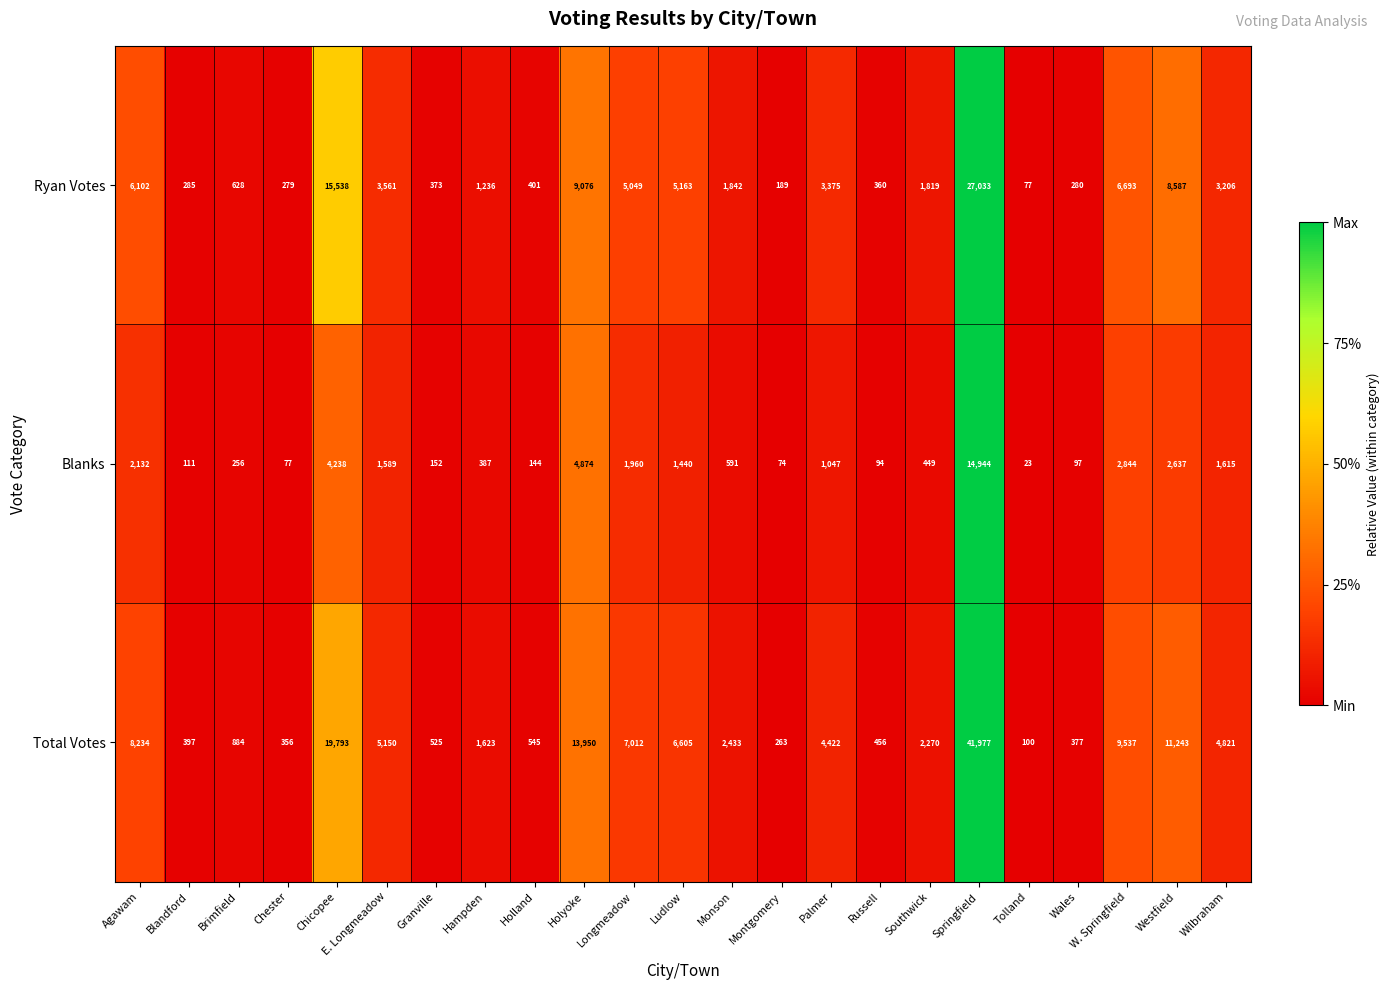

How many series are shown in this chart?

3